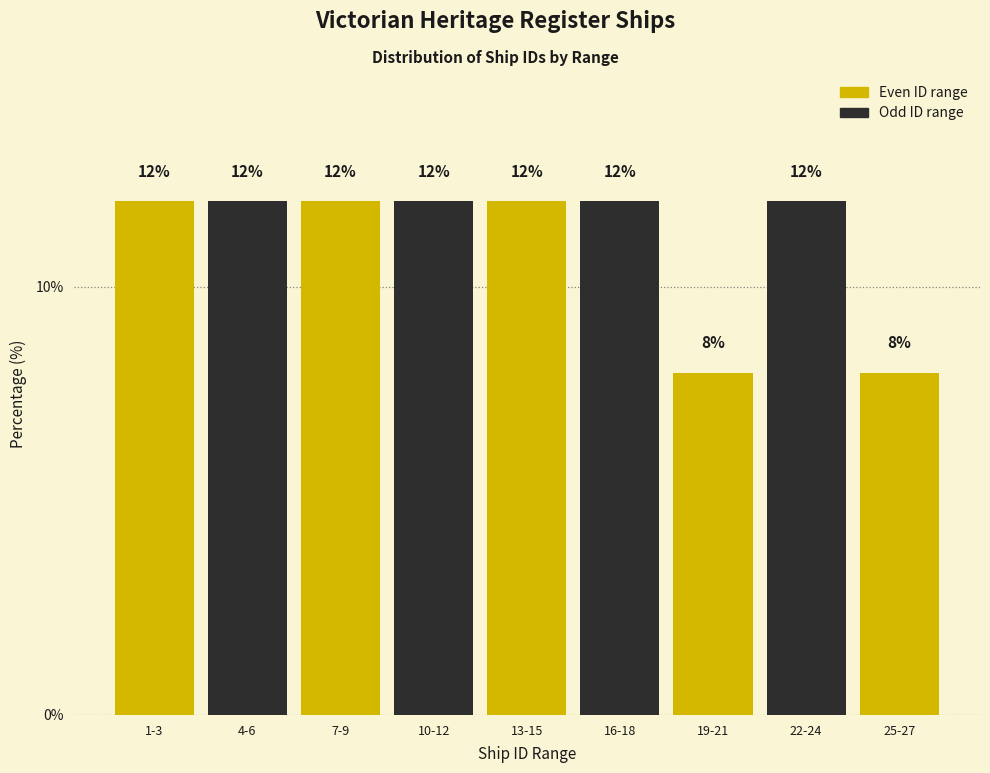

Reading left to right, what are all the values shown in this chart?

12	12	12	12	12	12	8	12	8